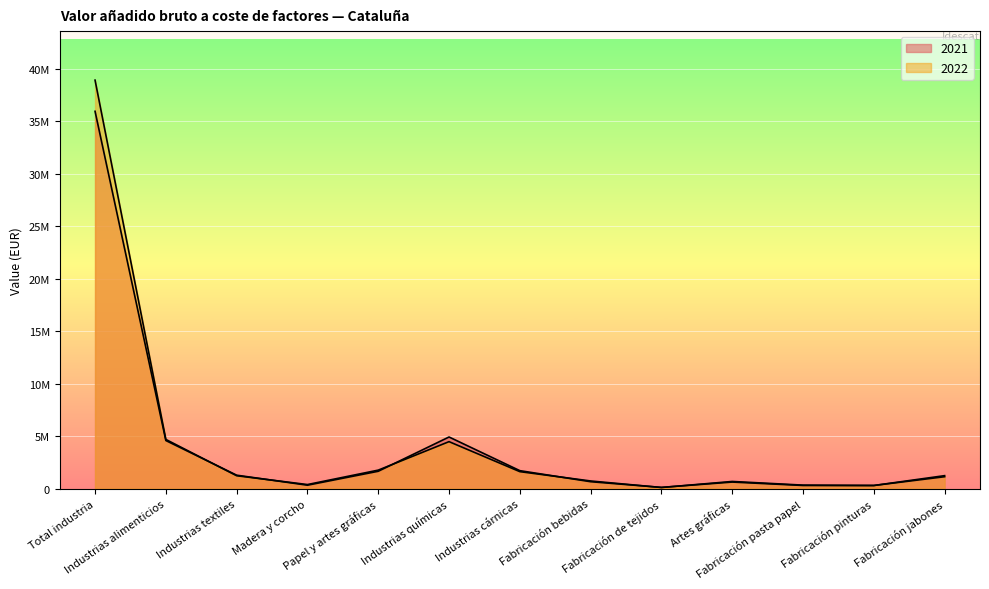

How many data points in 2022 are less than 1233285?

6